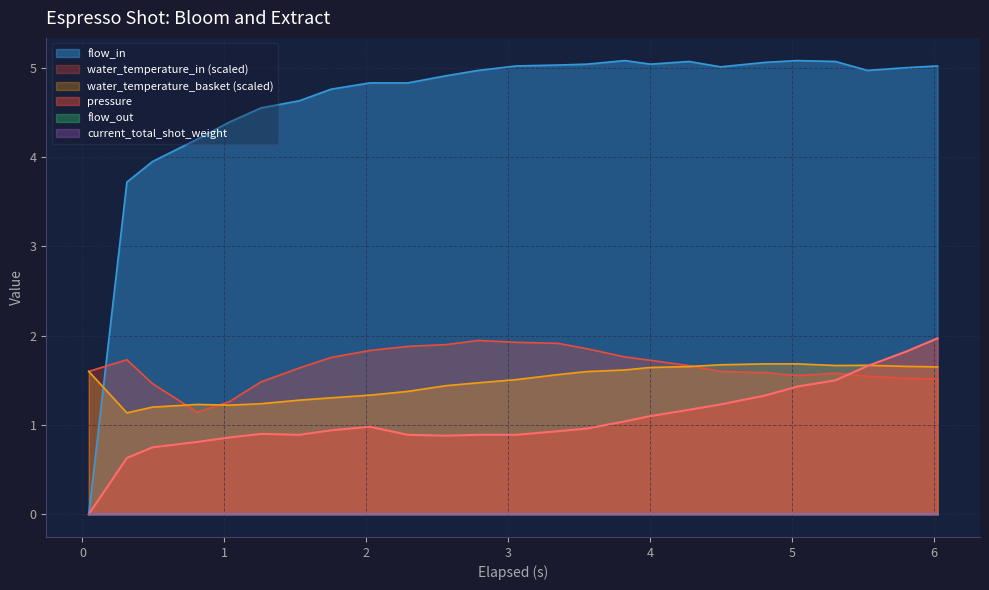

Does the chart display data point markers on the line(s)?

No